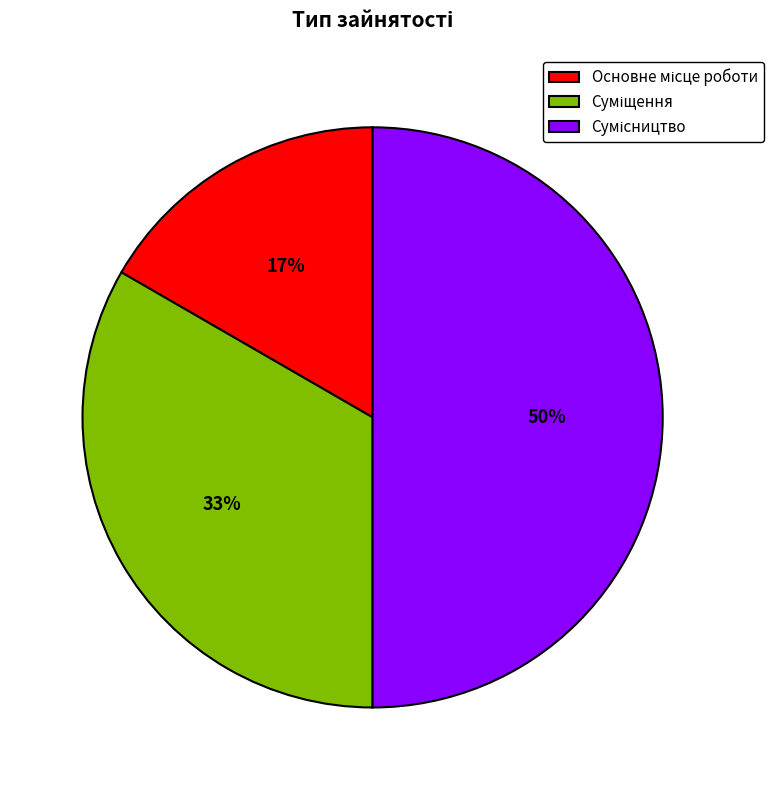

To the nearest percent, what is the difference between the largest and smallest slice percentages?

33%